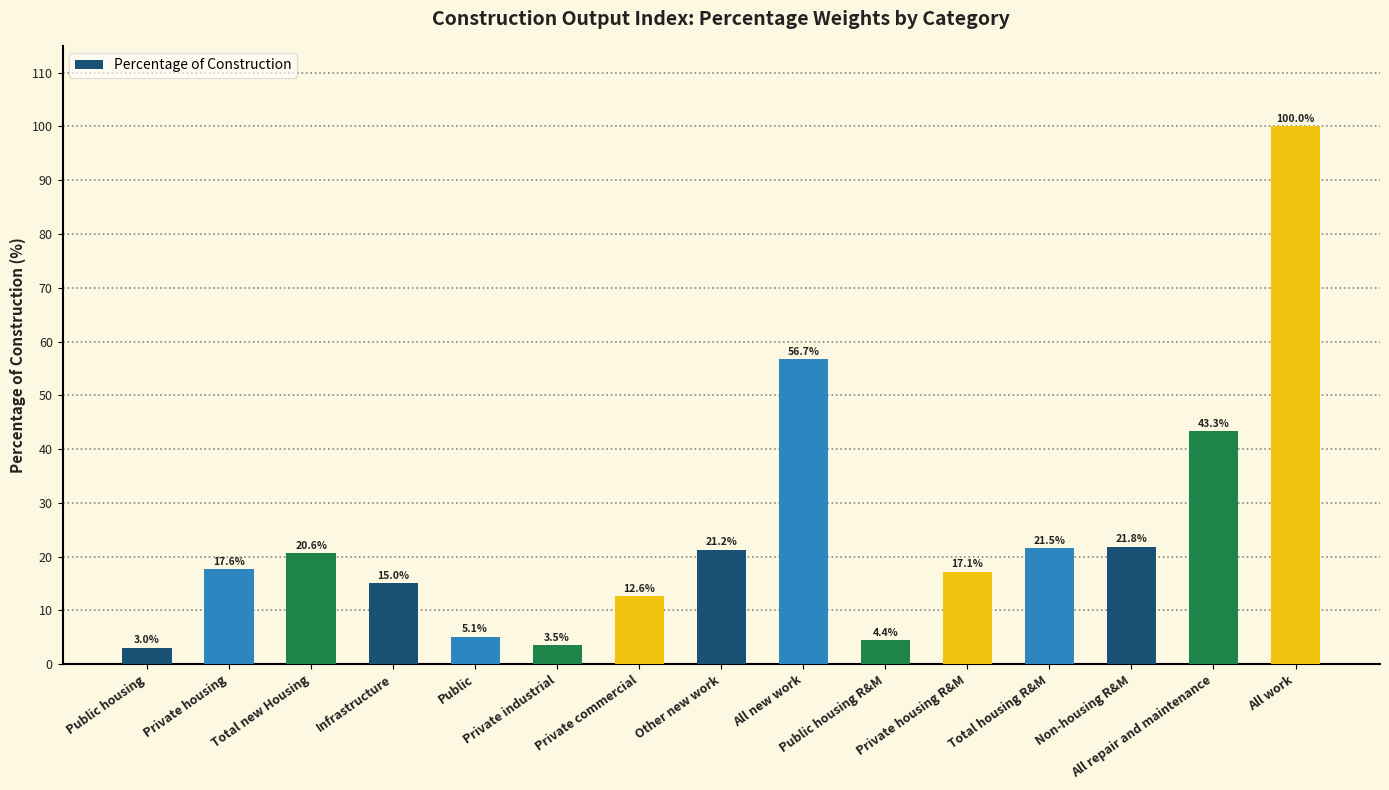

How many data points are above 17?

9